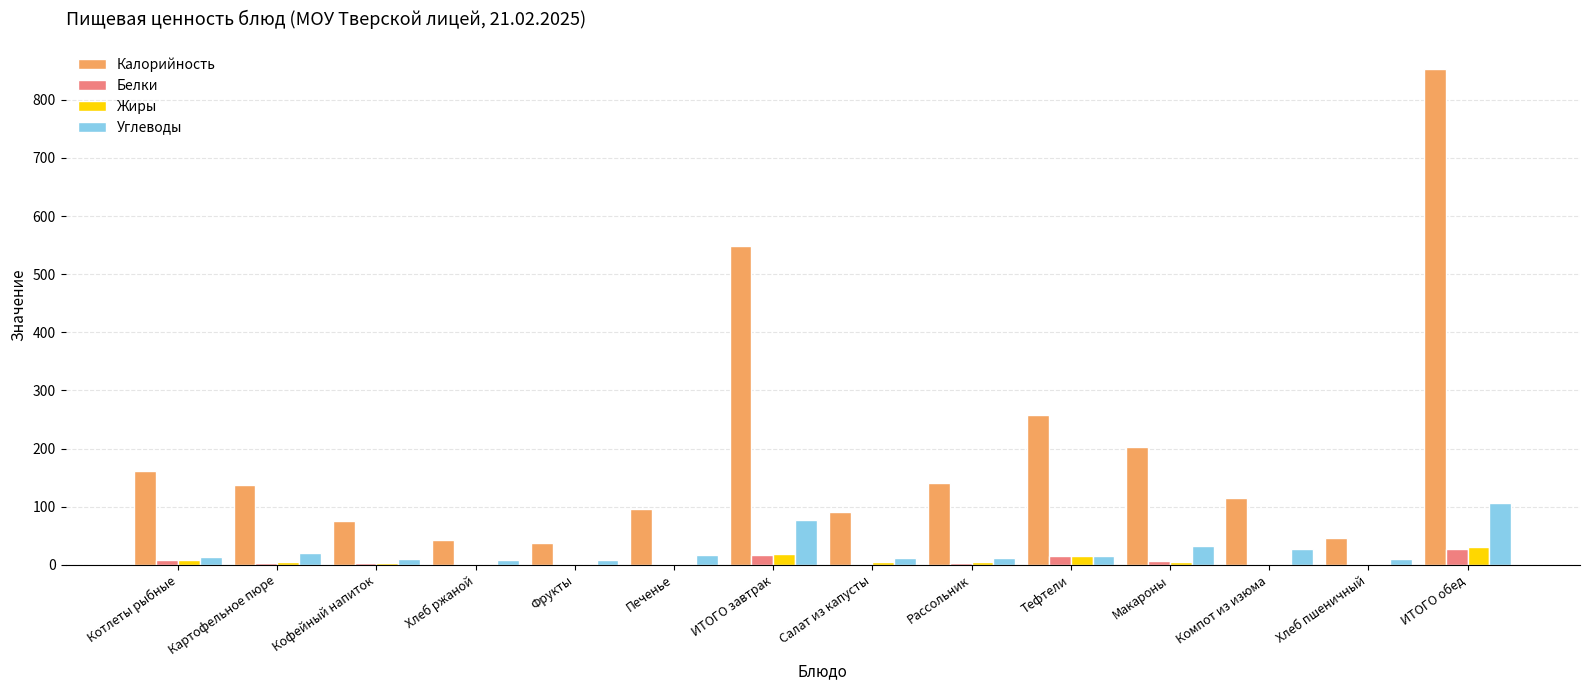

How many values in the Белки series exceed 2?

8